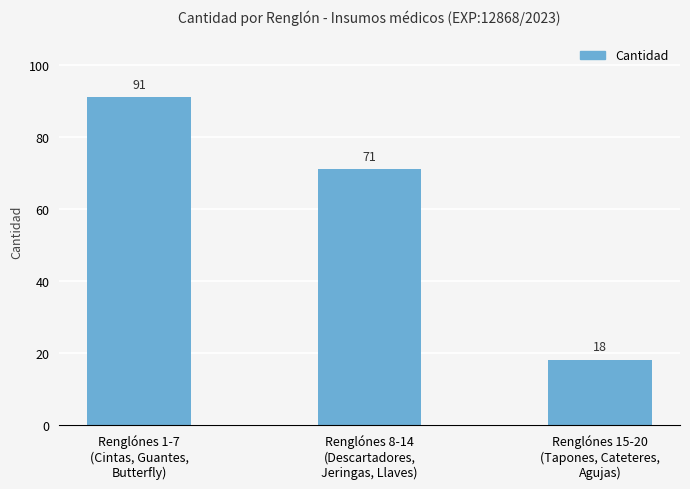

Are the bars horizontal?

No